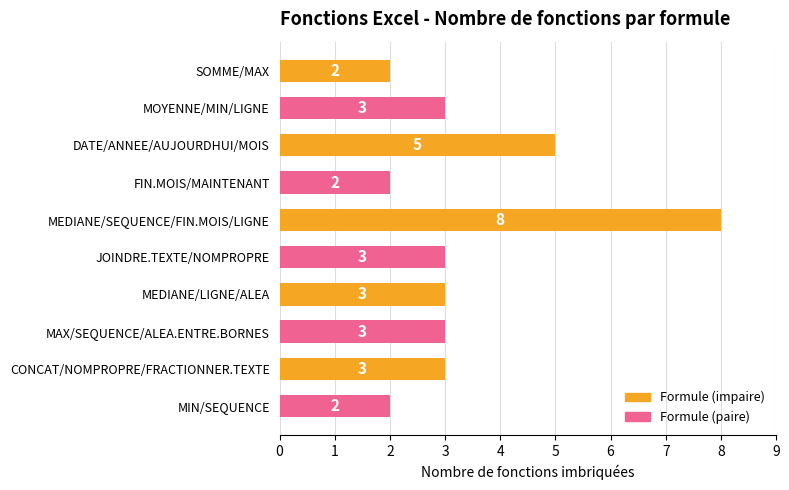

What is the sum of all values?

34